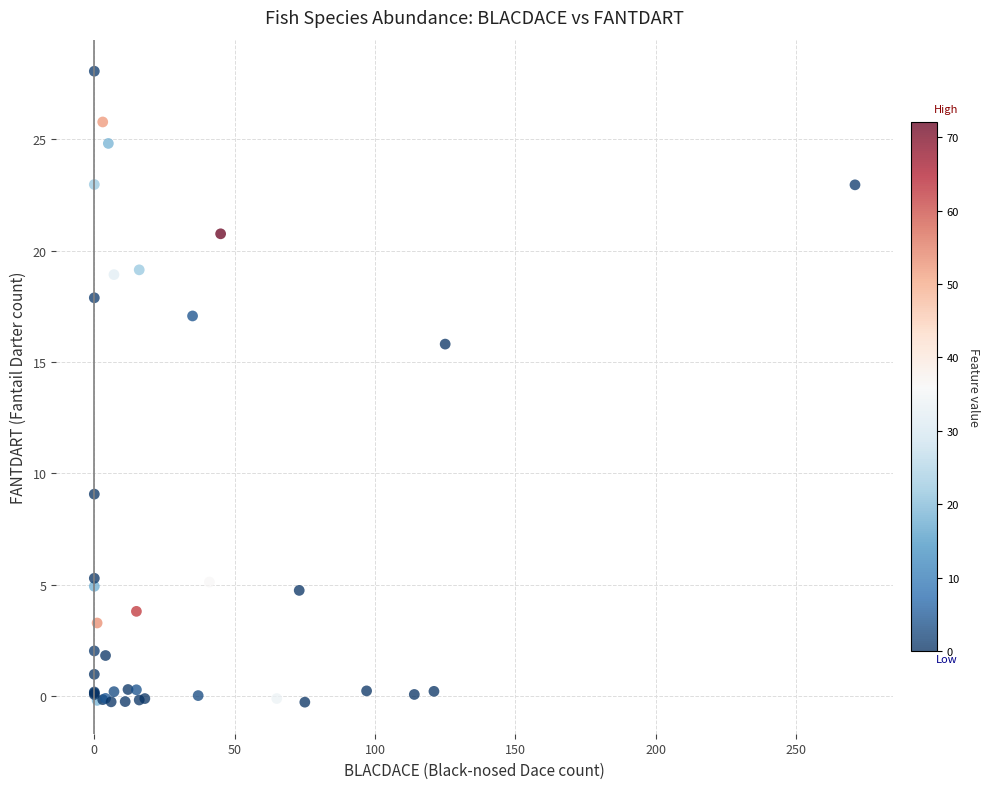

What Y value in the scatter plot is closest to 13?

15.8